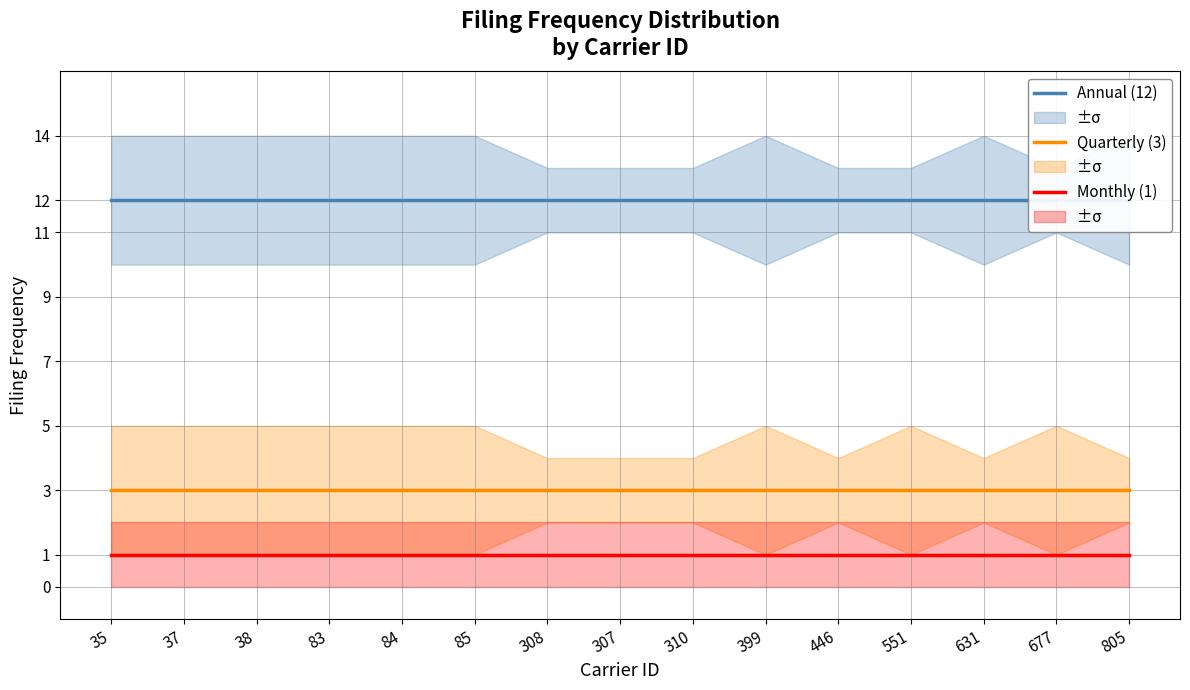

What is the value of the Annual (12) point at the 8th from the left?

12